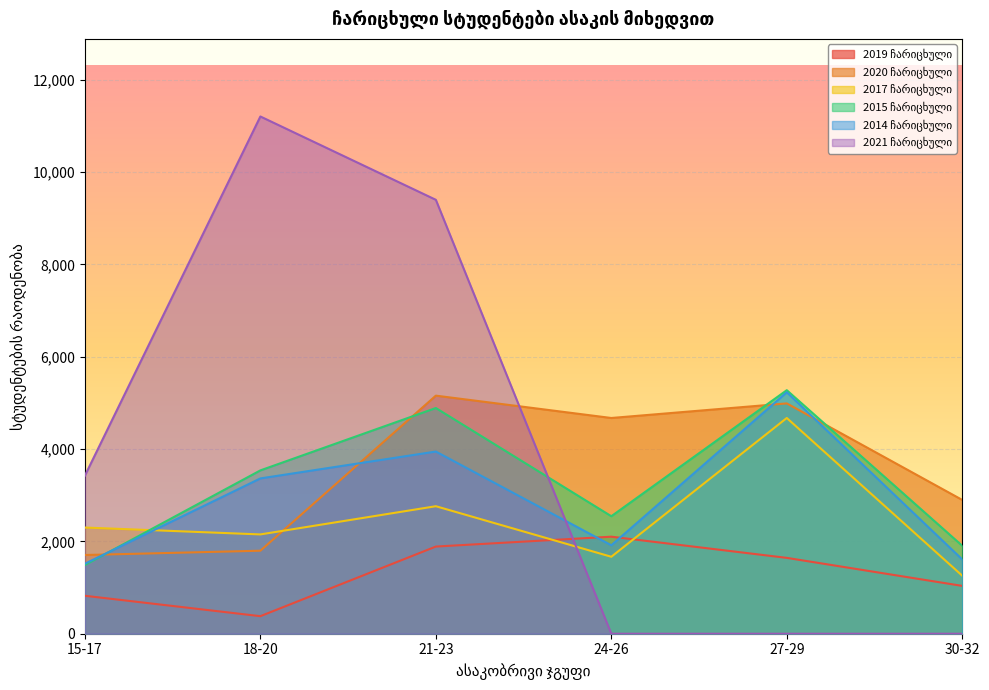

Which series has the largest range (max minus min)?

2021 ჩარიცხული